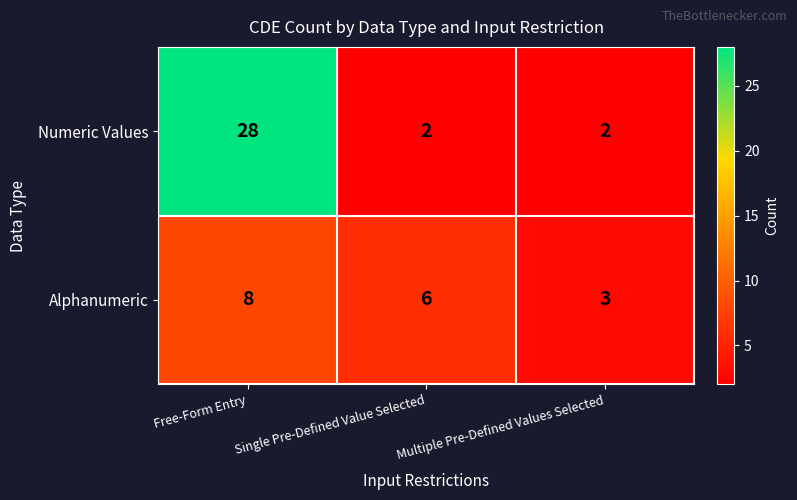

Which series has the largest total across all categories?

Numeric Values